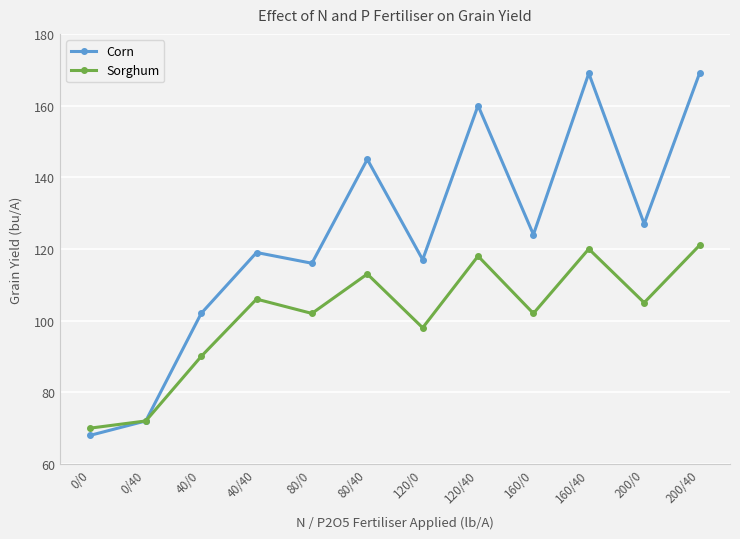

What is the total value across all series at 40/0?

192